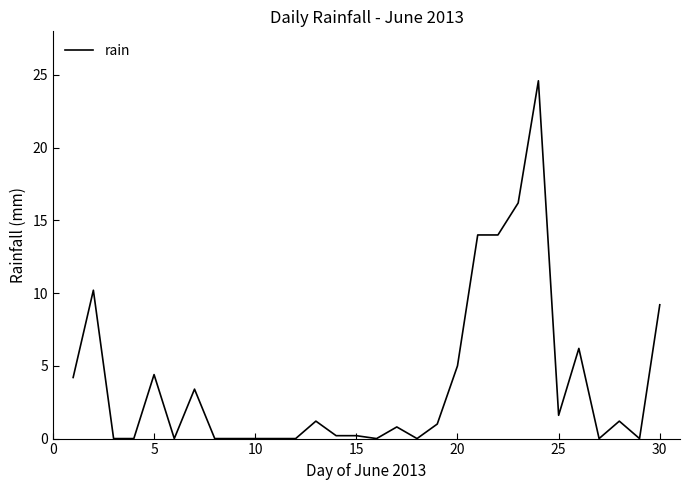

What is the difference between the maximum and minimum values?

24.6